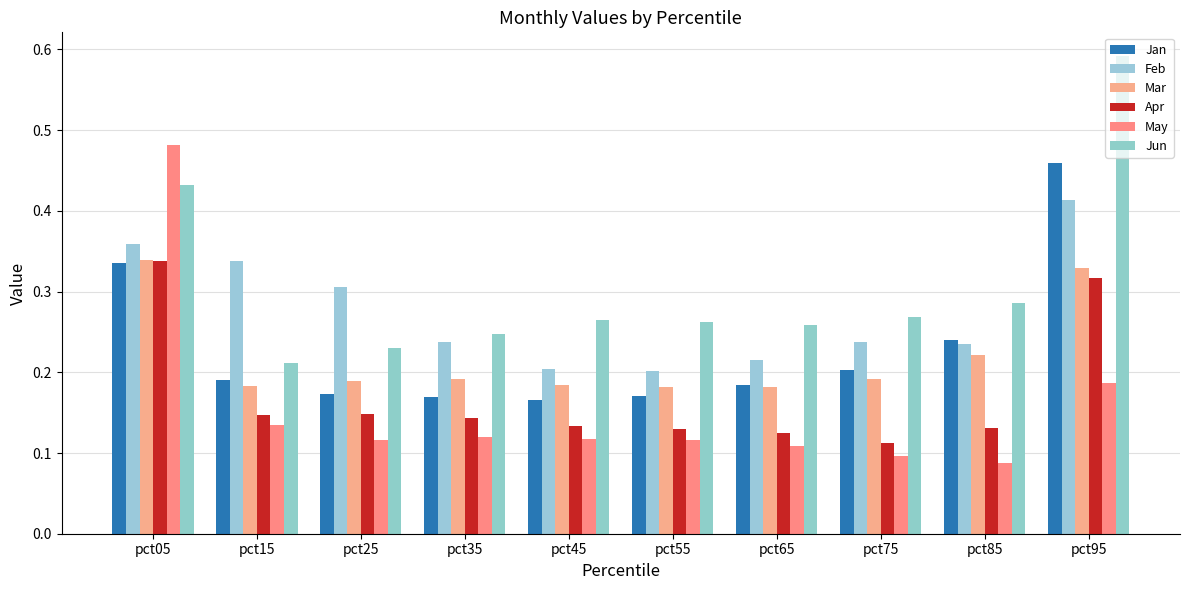

What is the average value of the Jan series?

0.2